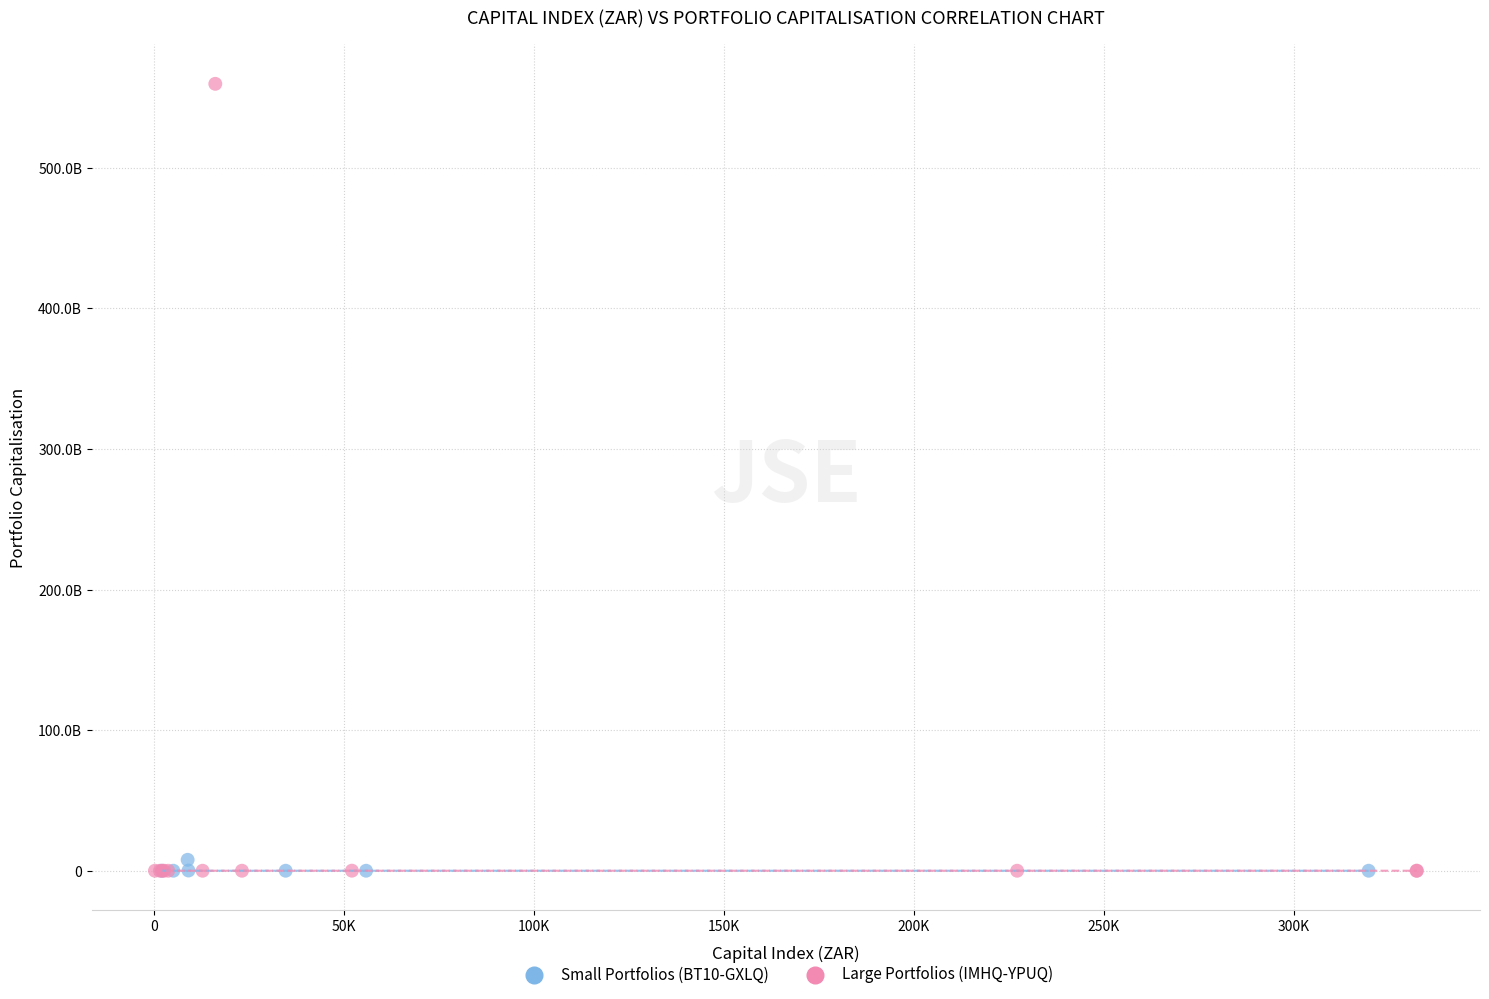

Which series has the widest spread of Y values?

Large Portfolios (IMHQ-YPUQ)